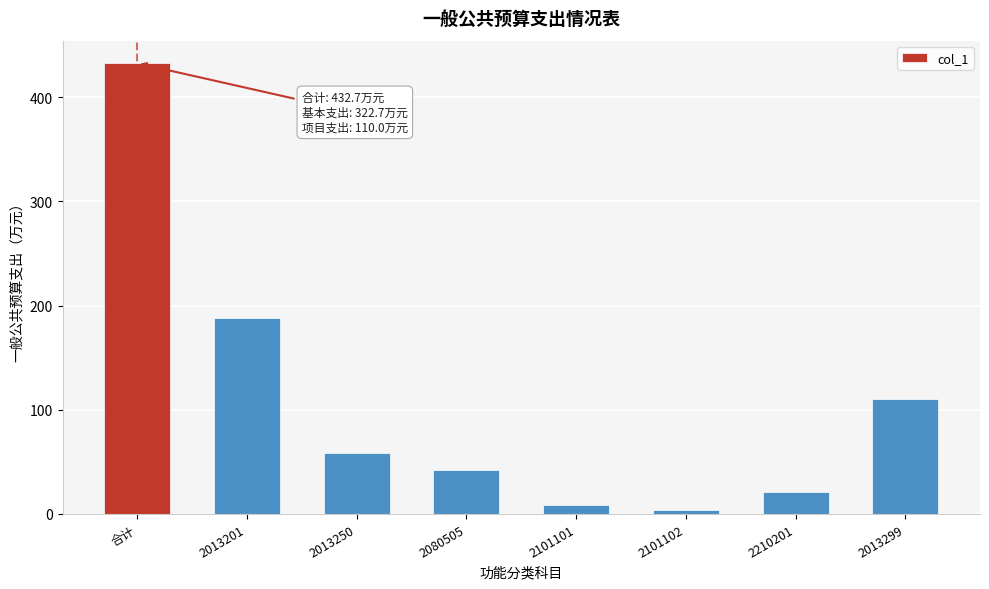

Reading left to right, transcribe all the data shown in this chart.

合计=432.7	2013201=187.8	2013250=58.8	2080505=42.5	2101101=8.5	2101102=3.6	2210201=21.4	2013299=110.0